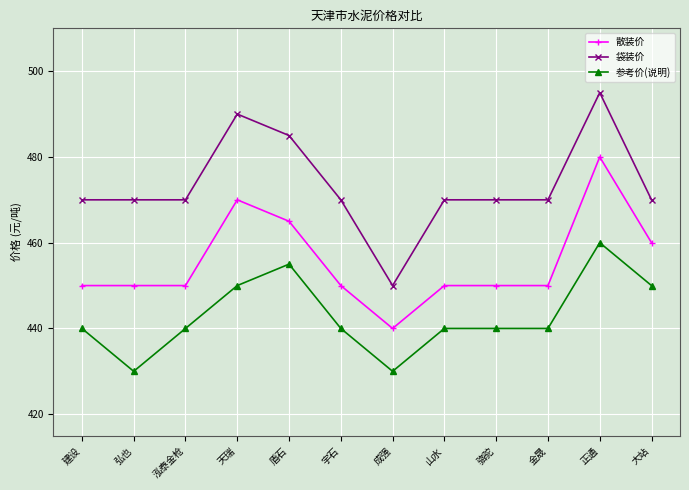

Which series has the widest spread of values?

袋装价